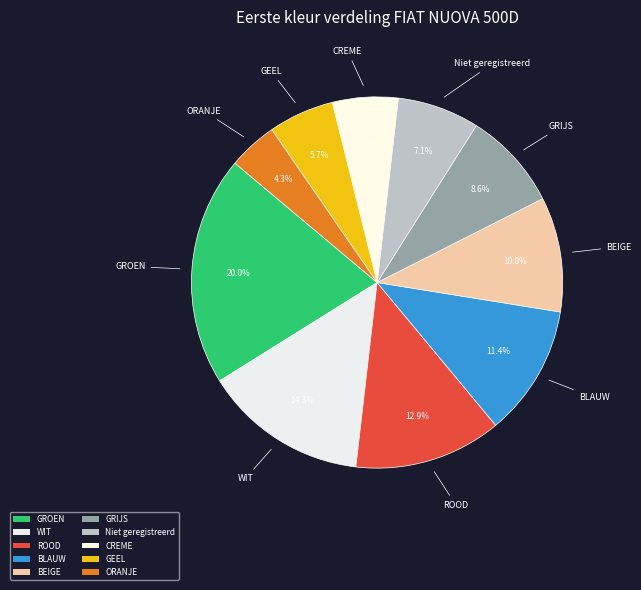

To the nearest percent, what portion does GRIJS represent?

9%